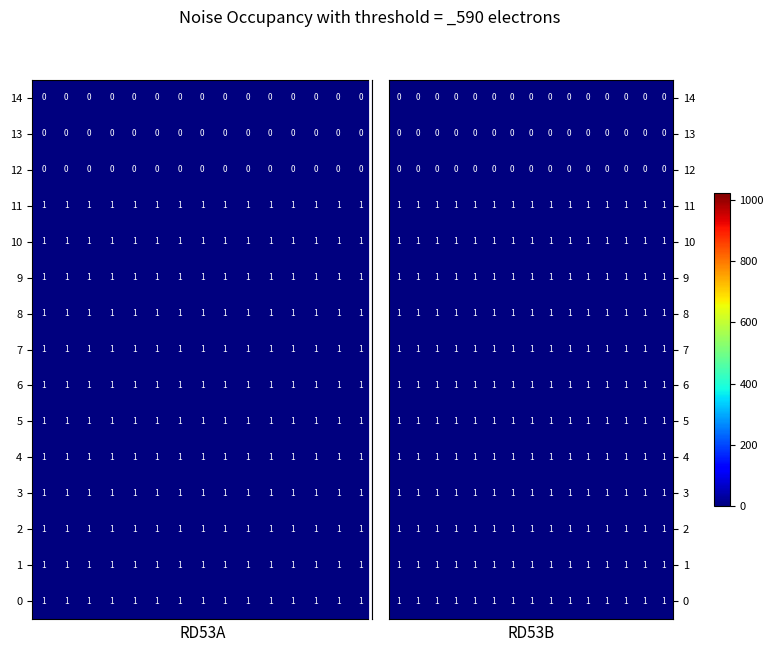

How many data points does each series have?

15